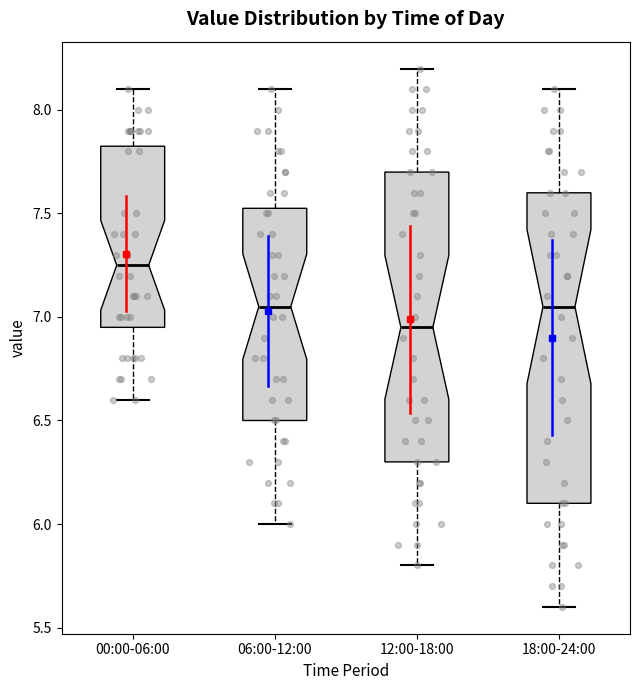

Reading left to right, read every box against the y-axis: the position of its median line, the range the box covers, and the ends of its whiskers. The values are not printed on the chart, so give them approximately, as read against the axis.

00:00-06:00: median 7.25, box 6.95 to 7.85, whiskers 6.60 to 8.10
06:00-12:00: median 7.05, box 6.50 to 7.55, whiskers 6.00 to 8.10
12:00-18:00: median 6.95, box 6.30 to 7.70, whiskers 5.80 to 8.20
18:00-24:00: median 7.05, box 6.10 to 7.60, whiskers 5.60 to 8.10